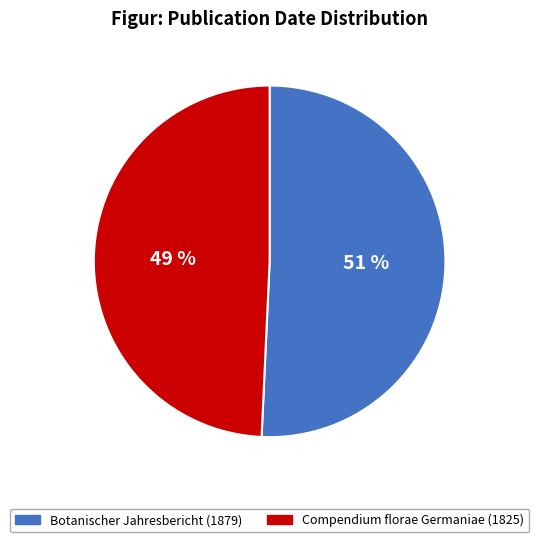

Do Botanischer Jahresbericht (1879) and Compendium florae Germaniae (1825) together represent more than half of the pie?

Yes